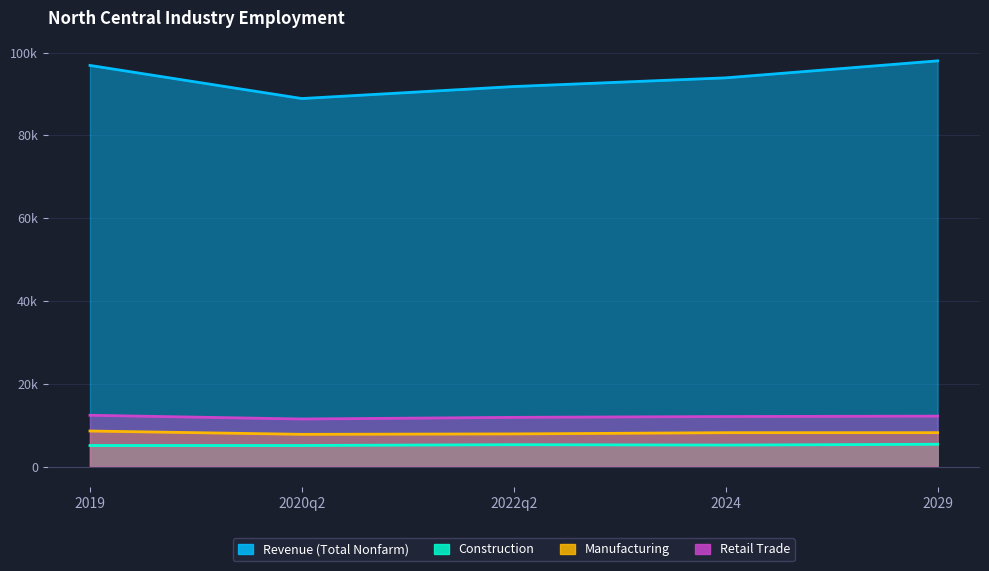

True or false: Retail Trade and Construction cross at least once.

False